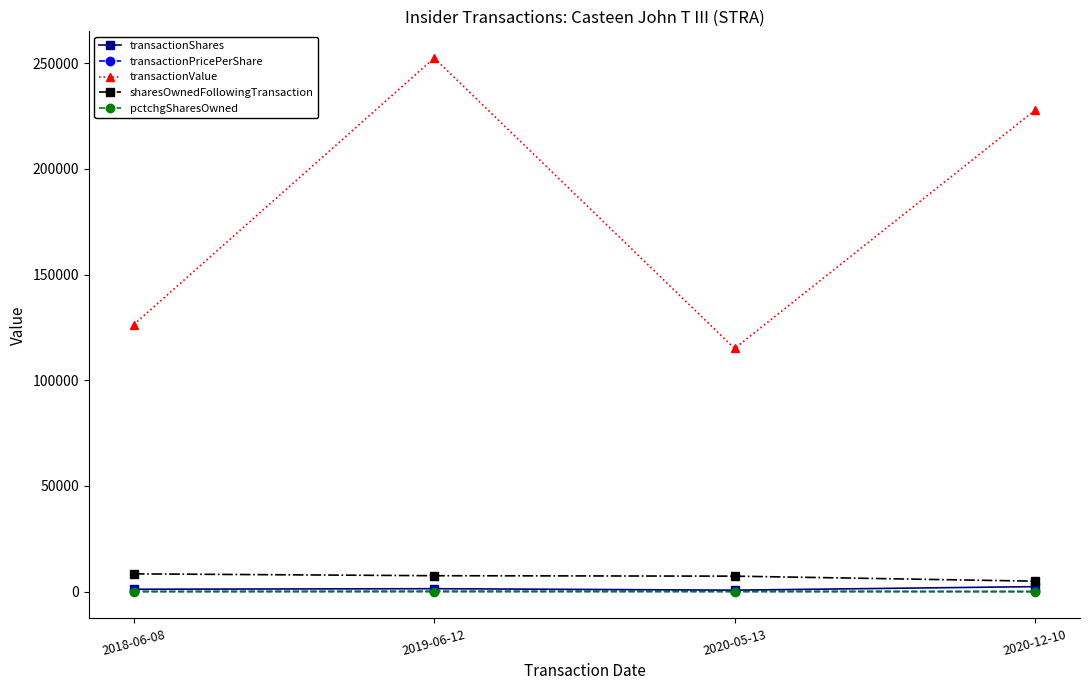

True or false: pctchgSharesOwned has a value of -32.0 at 2020-12-10.

True